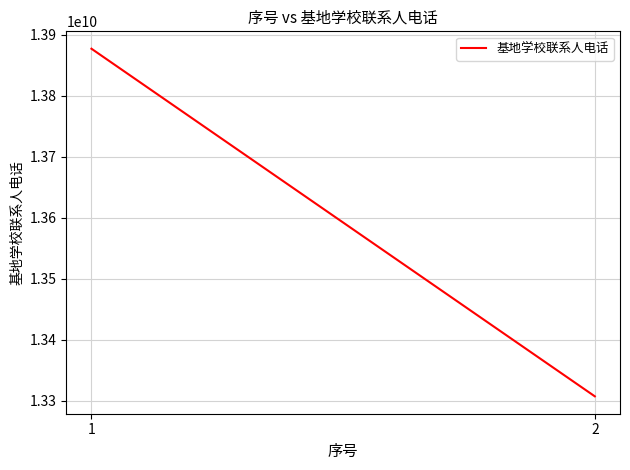

What is the difference between the values at 1 and 2?

569236278